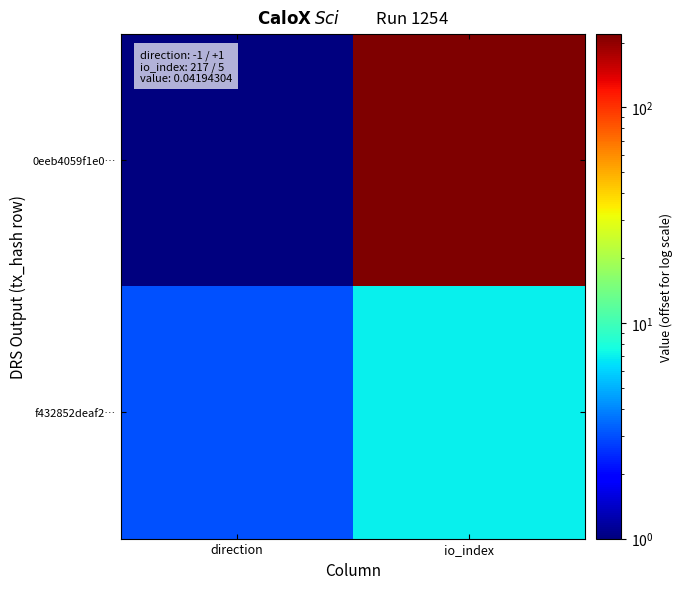

At which category is the sum across all series the highest?

io_index